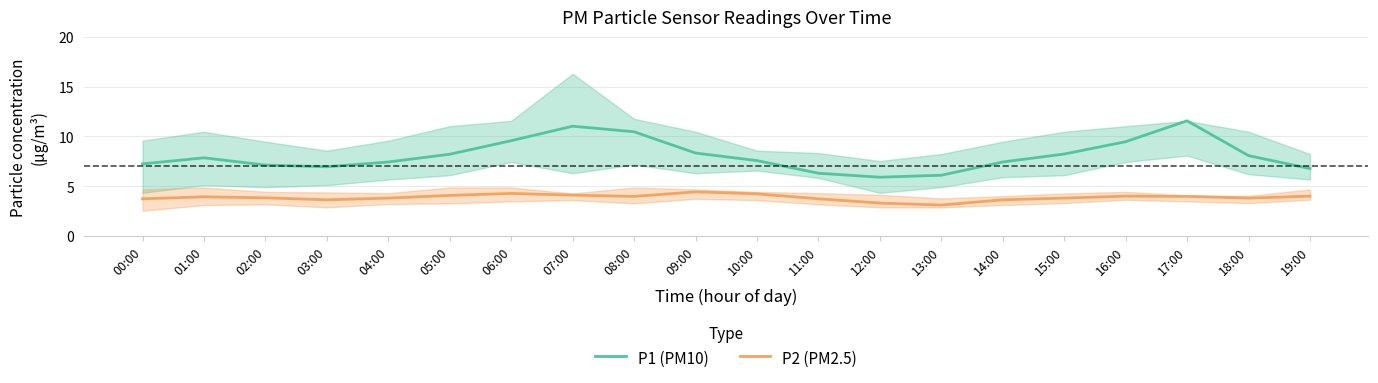

Does the chart have visible grid lines?

Yes